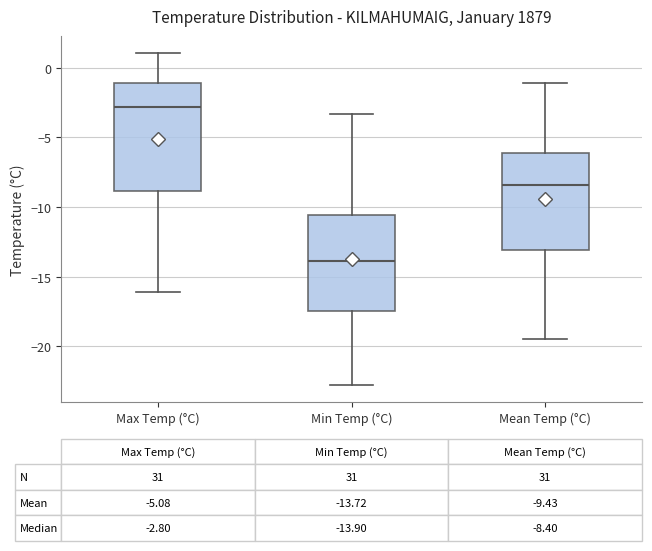

Comparing the boxes themselves (not the whiskers), which one is the tallest?

Max Temp (°C)